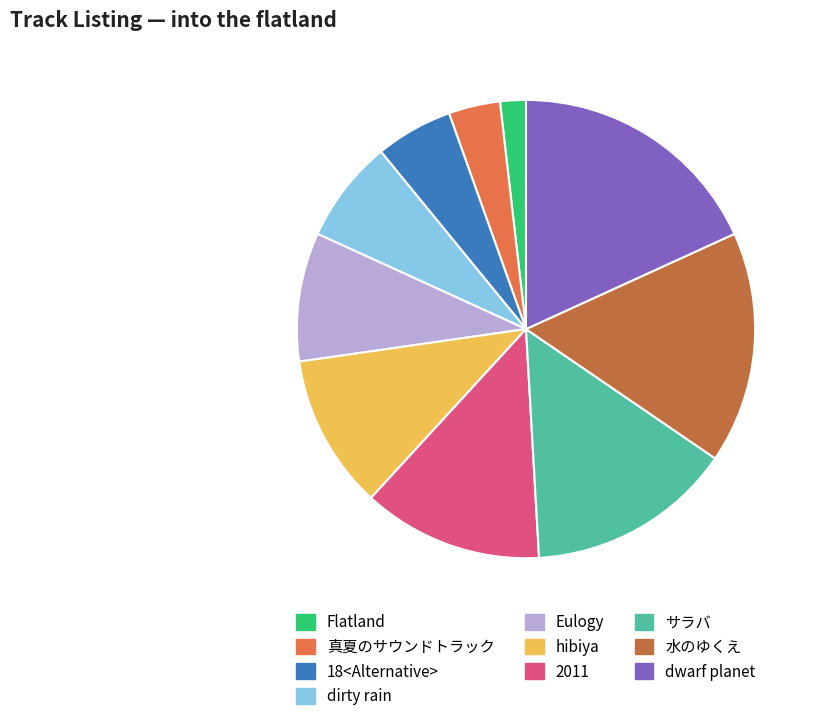

To the nearest percent, what portion does dwarf planet represent?

18%